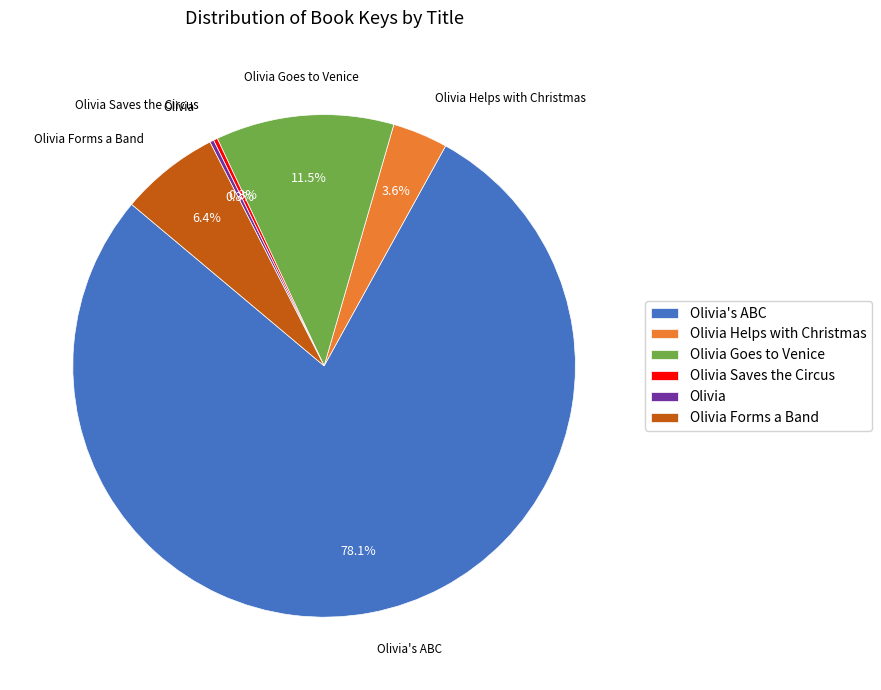

Does any single category account for the majority?

Yes